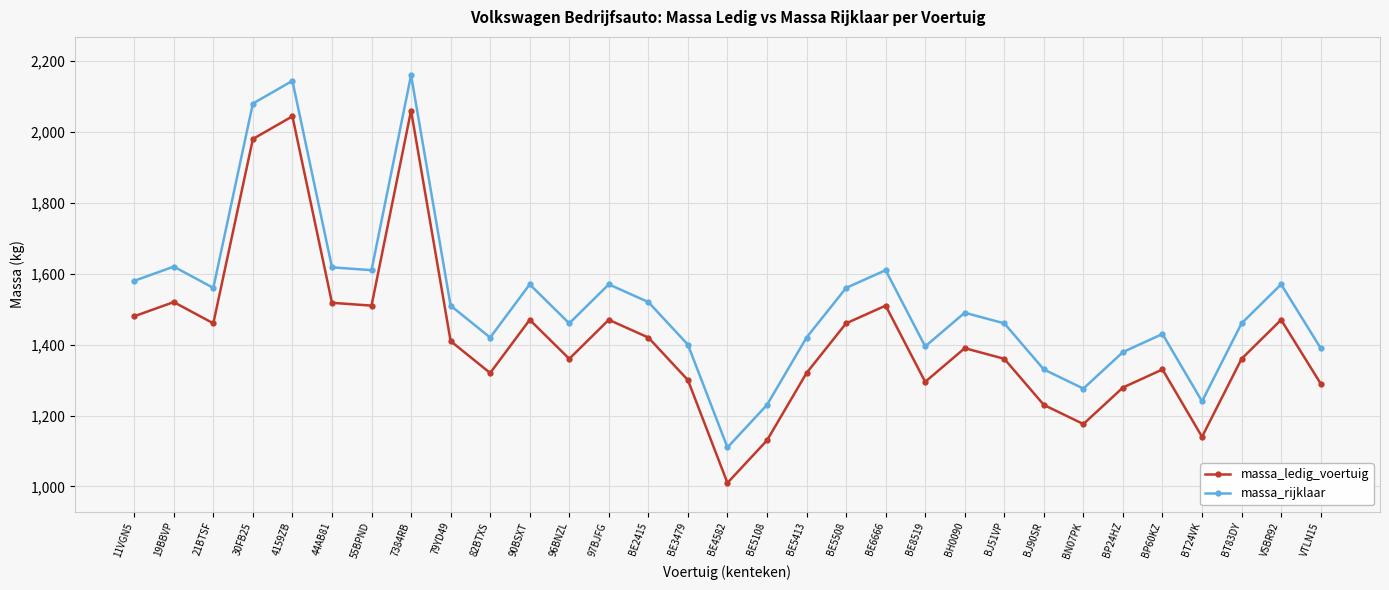

True or false: massa_rijklaar has more than 2 interior local peaks.

True